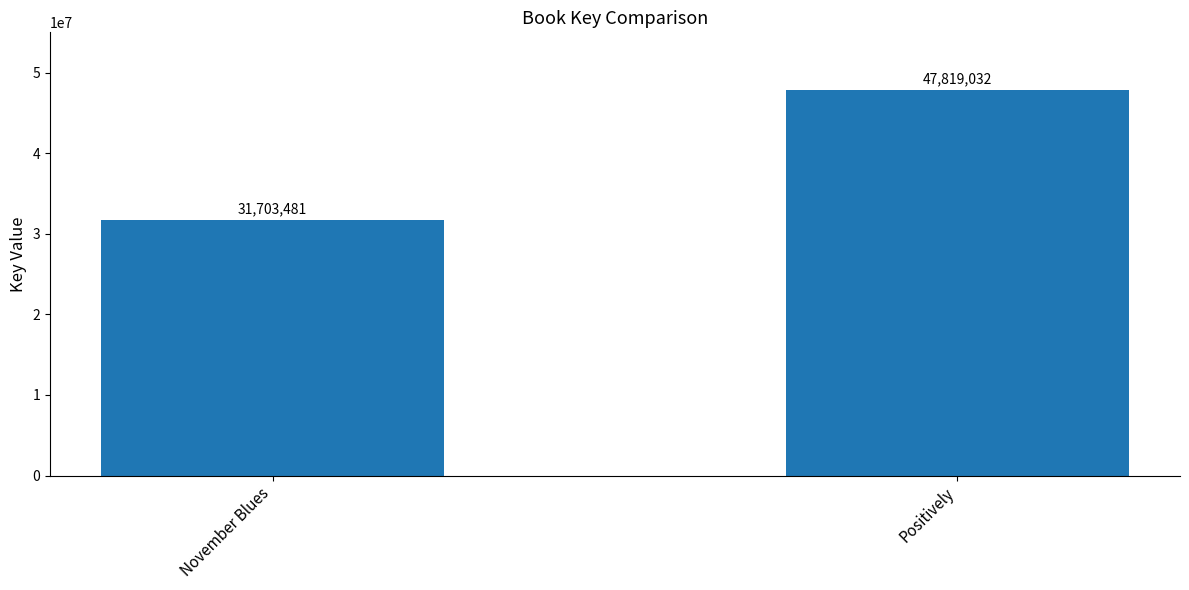

What position from the right is November Blues?

2